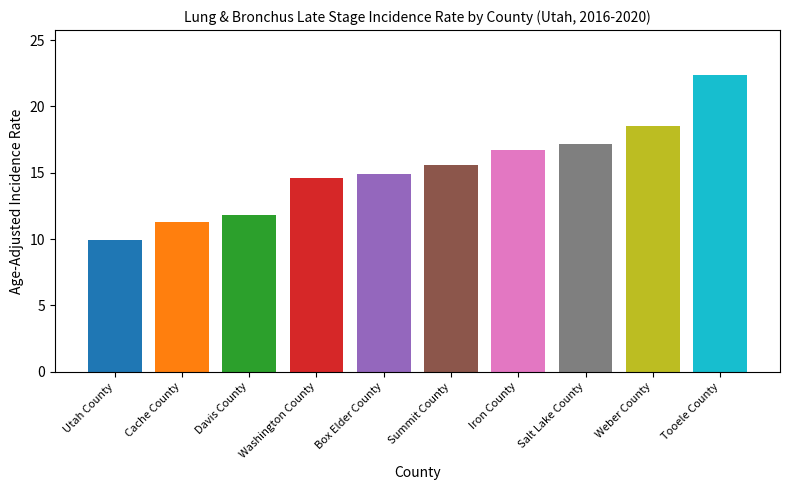

What position from the left is Box Elder County?

5